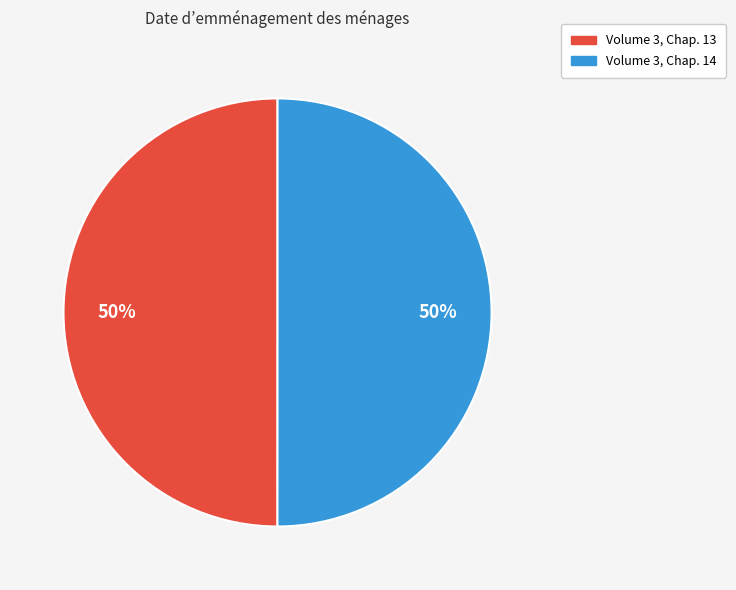

To the nearest percent, what portion does Volume 3, Chap. 14 represent?

50%